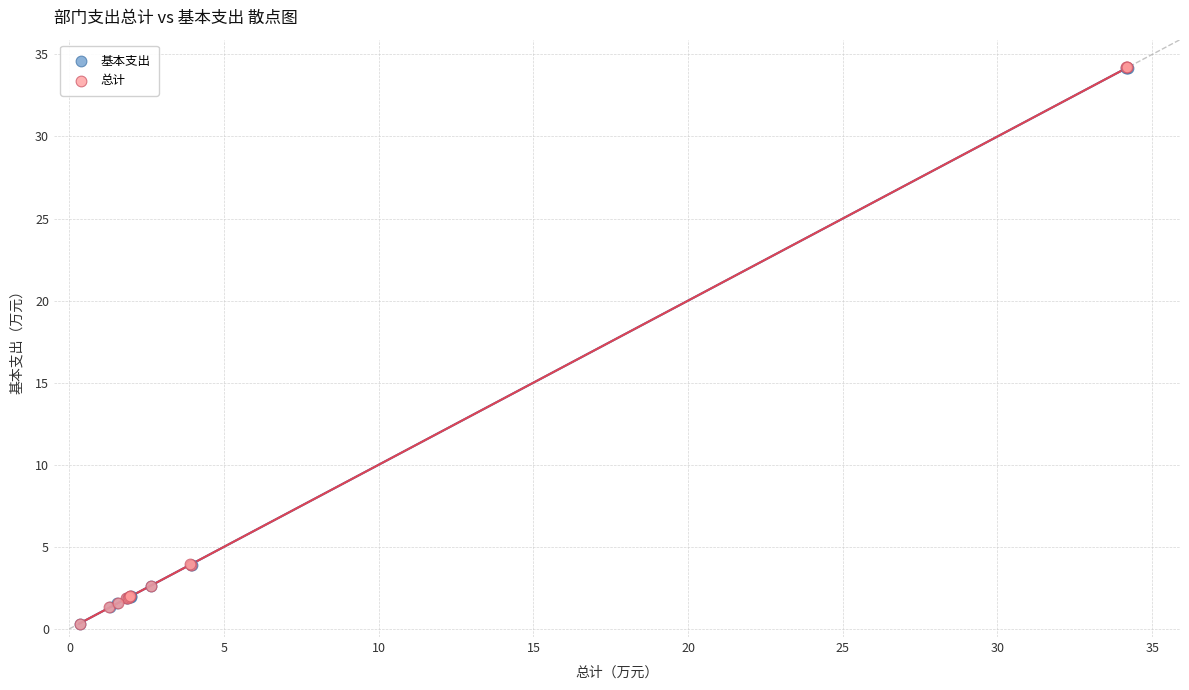

Which series has the widest spread of Y values?

总计